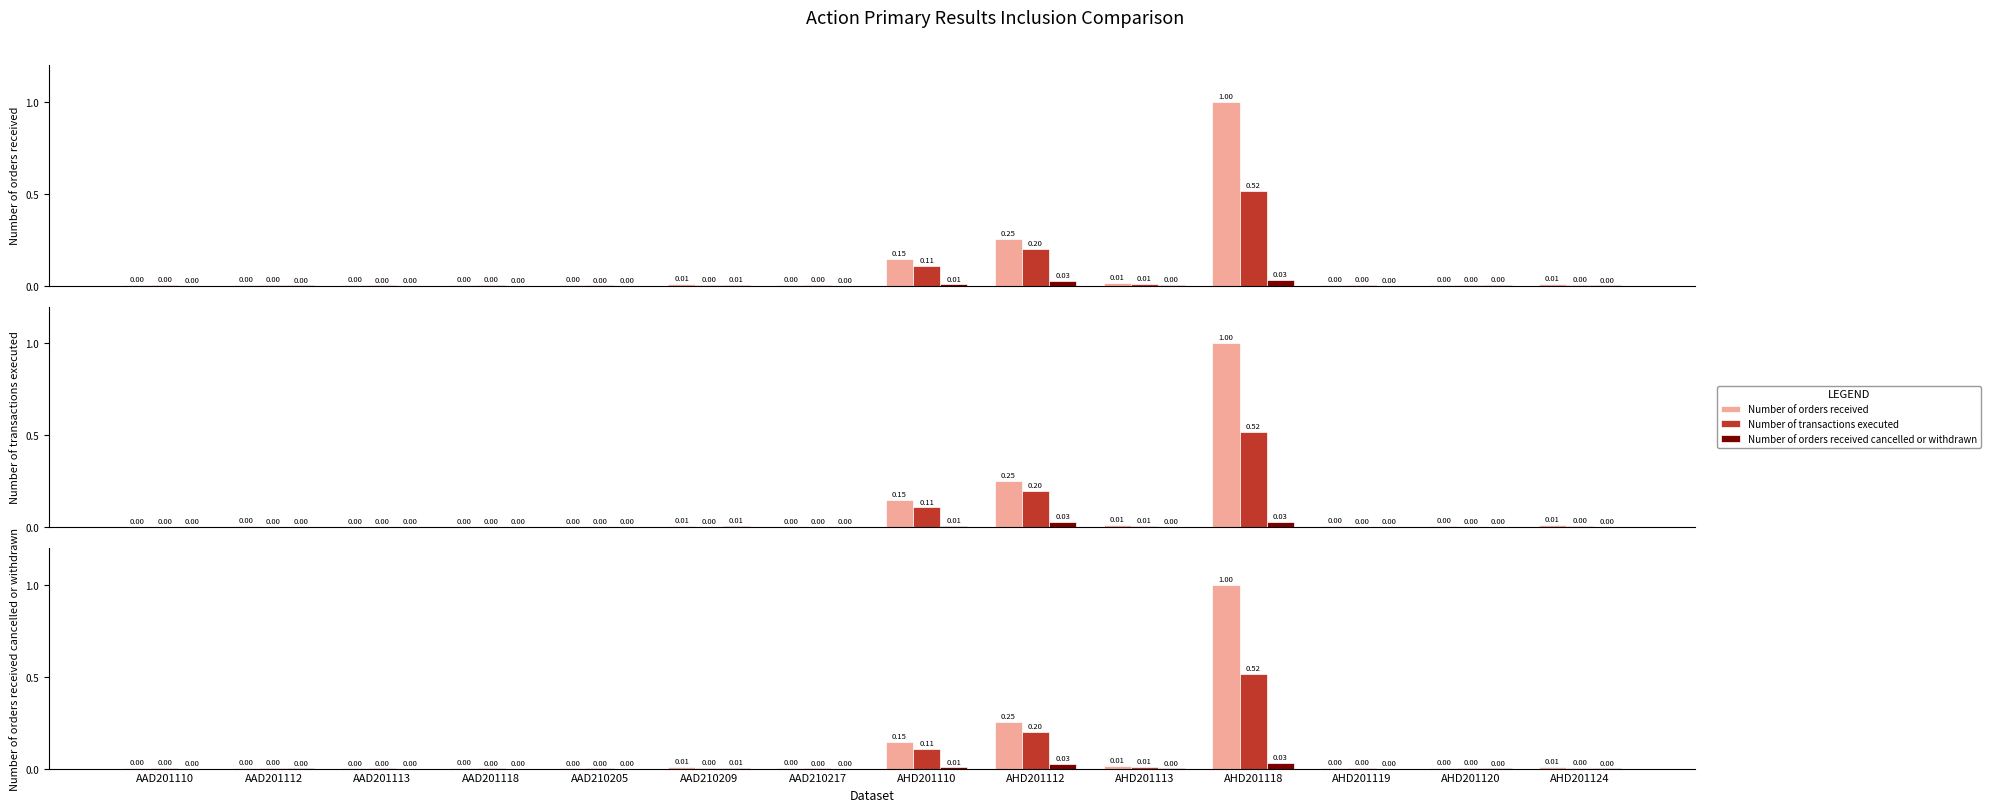

Is it true that Number of transactions executed equals 0.0 at AAD210217?

True